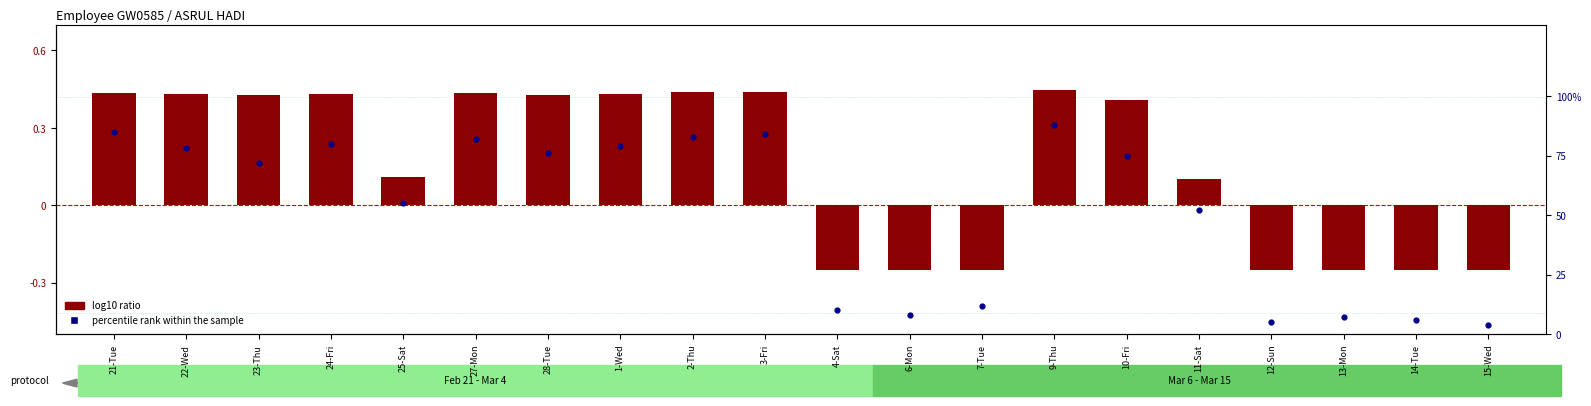

Which series contains the lowest Y value?

log10 ratio